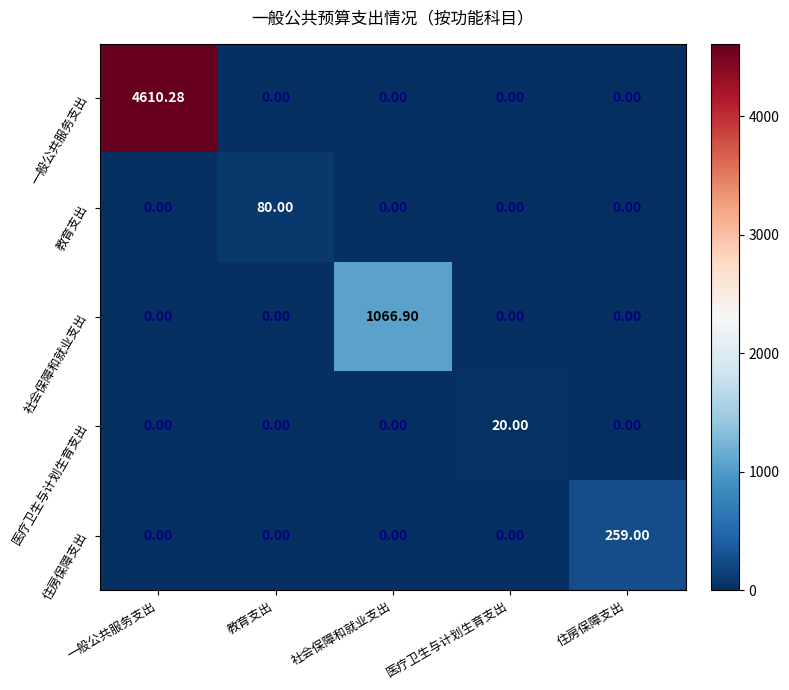

At how many categories does at least one series exceed 870?

2